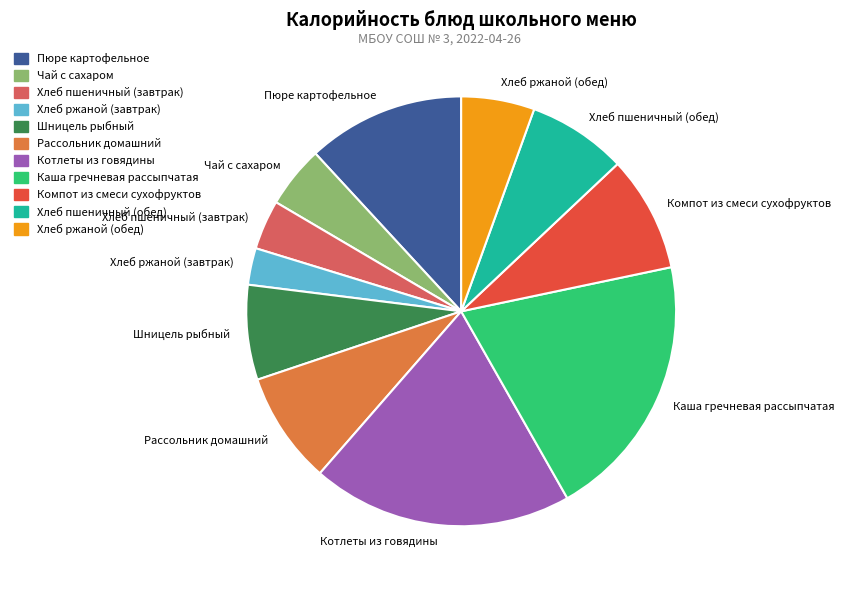

What is the smallest slice in the pie chart?

Хлеб ржаной (завтрак)